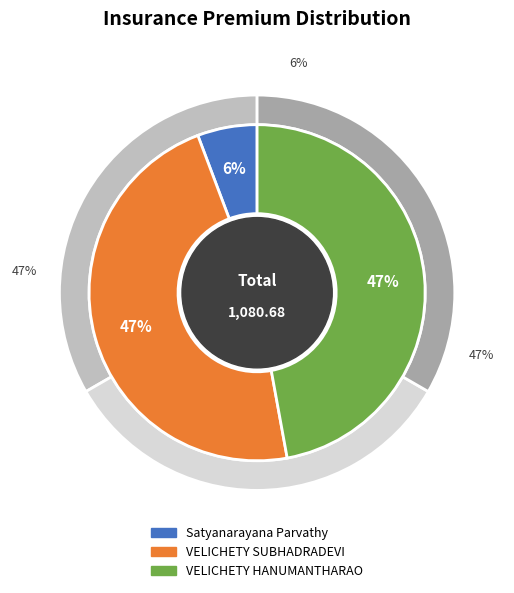

To the nearest percent, what is the average slice percentage?

33%